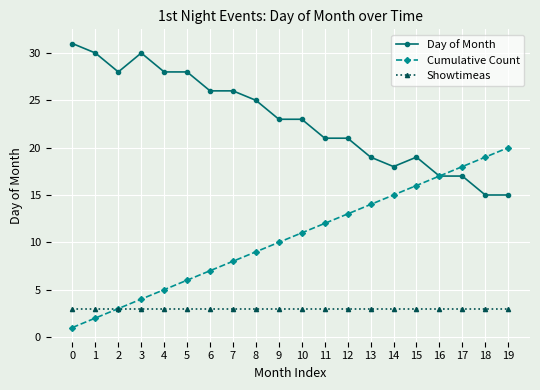

Does the chart display data point markers on the line(s)?

Yes